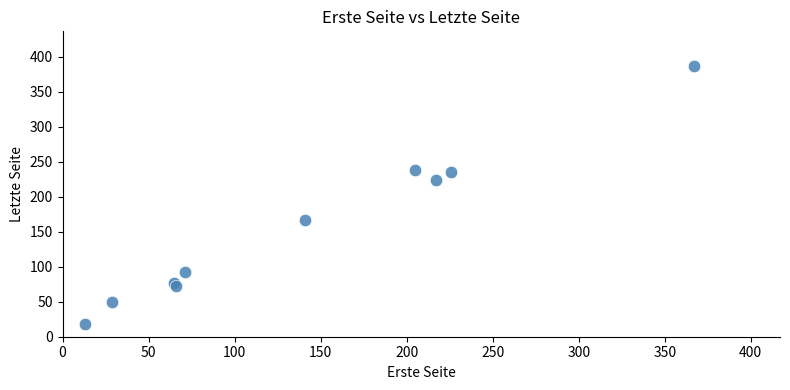

What Y value in the scatter plot is closest to 202?

224